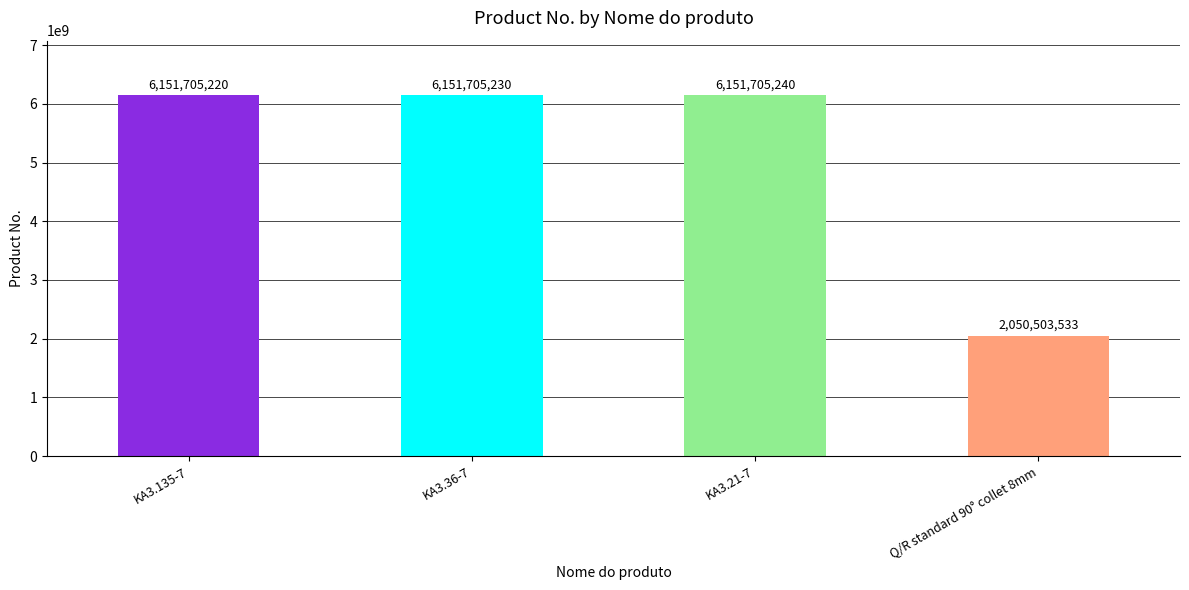

Read the value at KA3.21-7.

6151705240